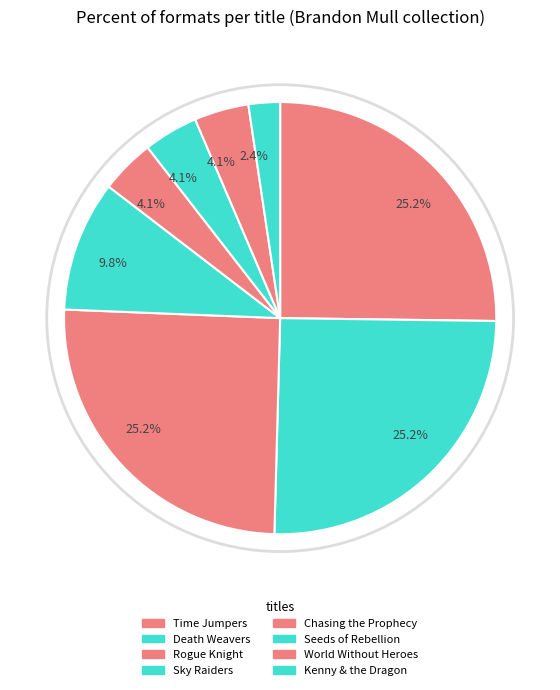

How many slices are in this pie chart?

8